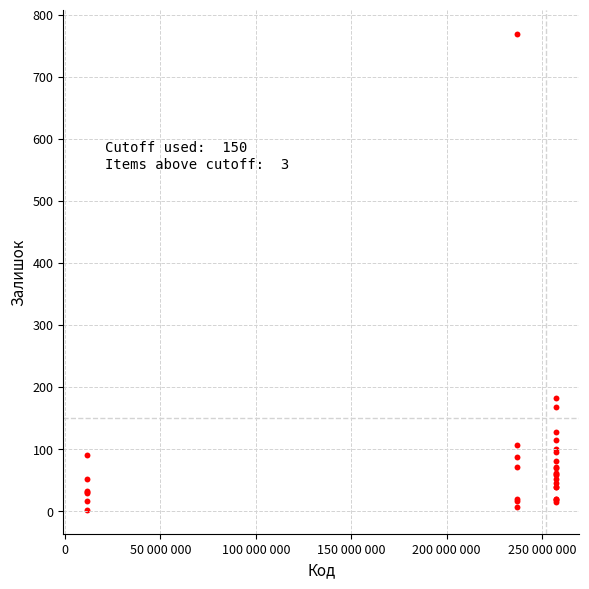

What Y value in the scatter plot is closest to 385?

183